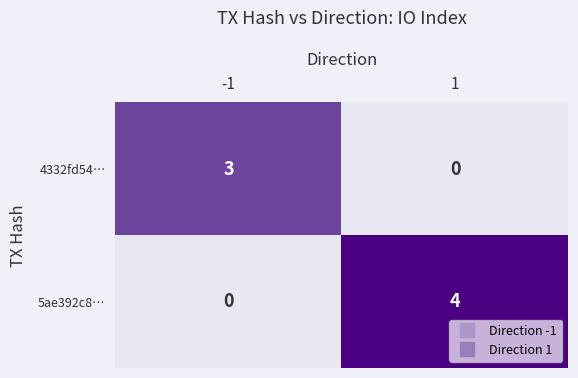

The value of 4332fd54… at 1 is 1. True or false?

False